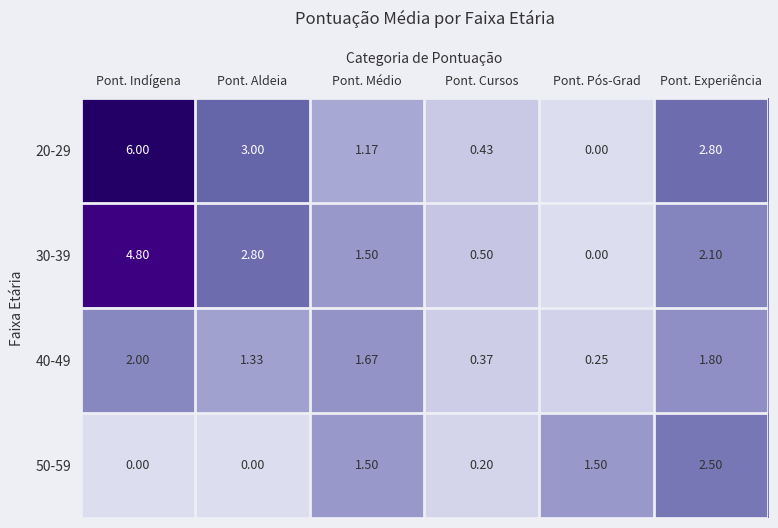

At which category is the sum across all series the highest?

Pont. Indígena